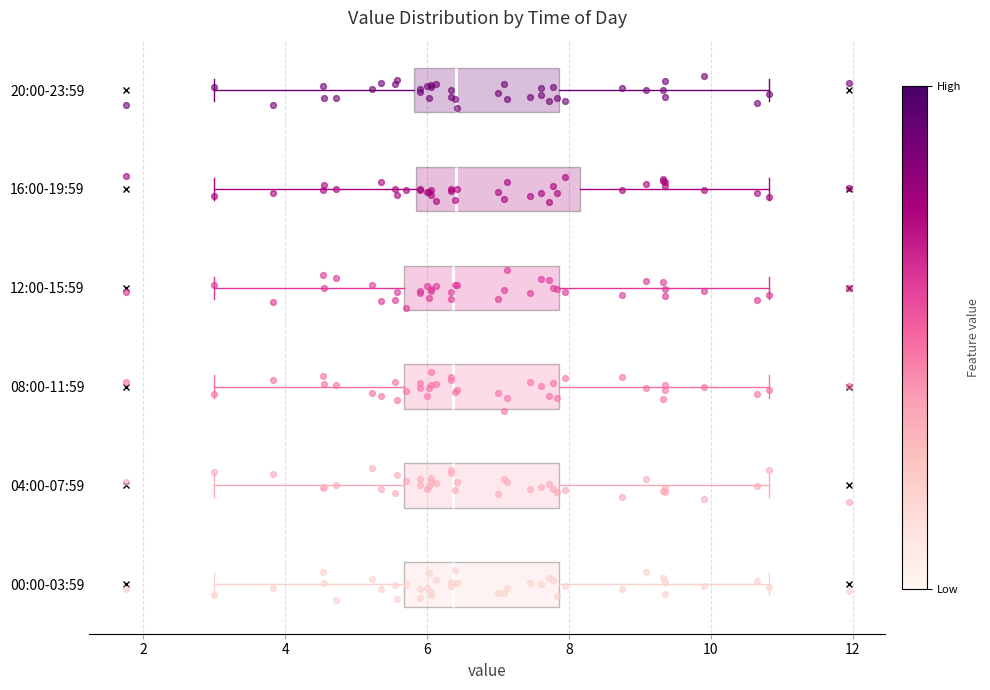

Reading bottom to top, transcribe this box plot: for each box, give where its median line is, the range the box spans, and where its two whiskers end, as read against the x-axis. The values are not printed on the chart, so give them approximately, as read against the axis.

00:00-03:59: median 6.4, box 5.6 to 7.8, whiskers 3.0 to 10.8
04:00-07:59: median 6.4, box 5.6 to 7.8, whiskers 3.0 to 10.8
08:00-11:59: median 6.4, box 5.6 to 7.8, whiskers 3.0 to 10.8
12:00-15:59: median 6.4, box 5.6 to 7.8, whiskers 3.0 to 10.8
16:00-19:59: median 6.4, box 5.8 to 8.2, whiskers 3.0 to 10.8
20:00-23:59: median 6.4, box 5.8 to 7.8, whiskers 3.0 to 10.8